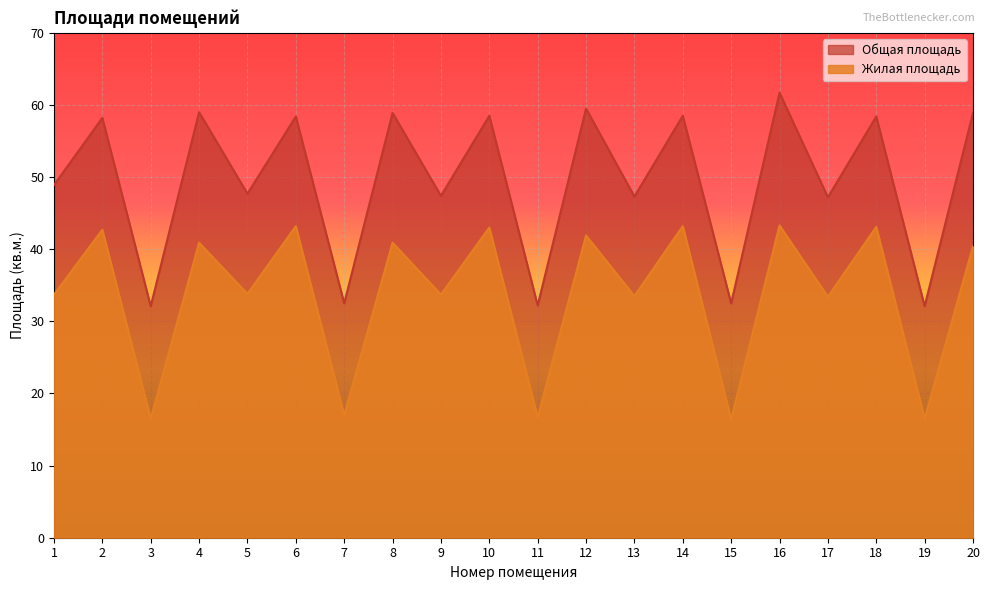

What is the value of the Общая площадь point at the 14th from the left?

58.5